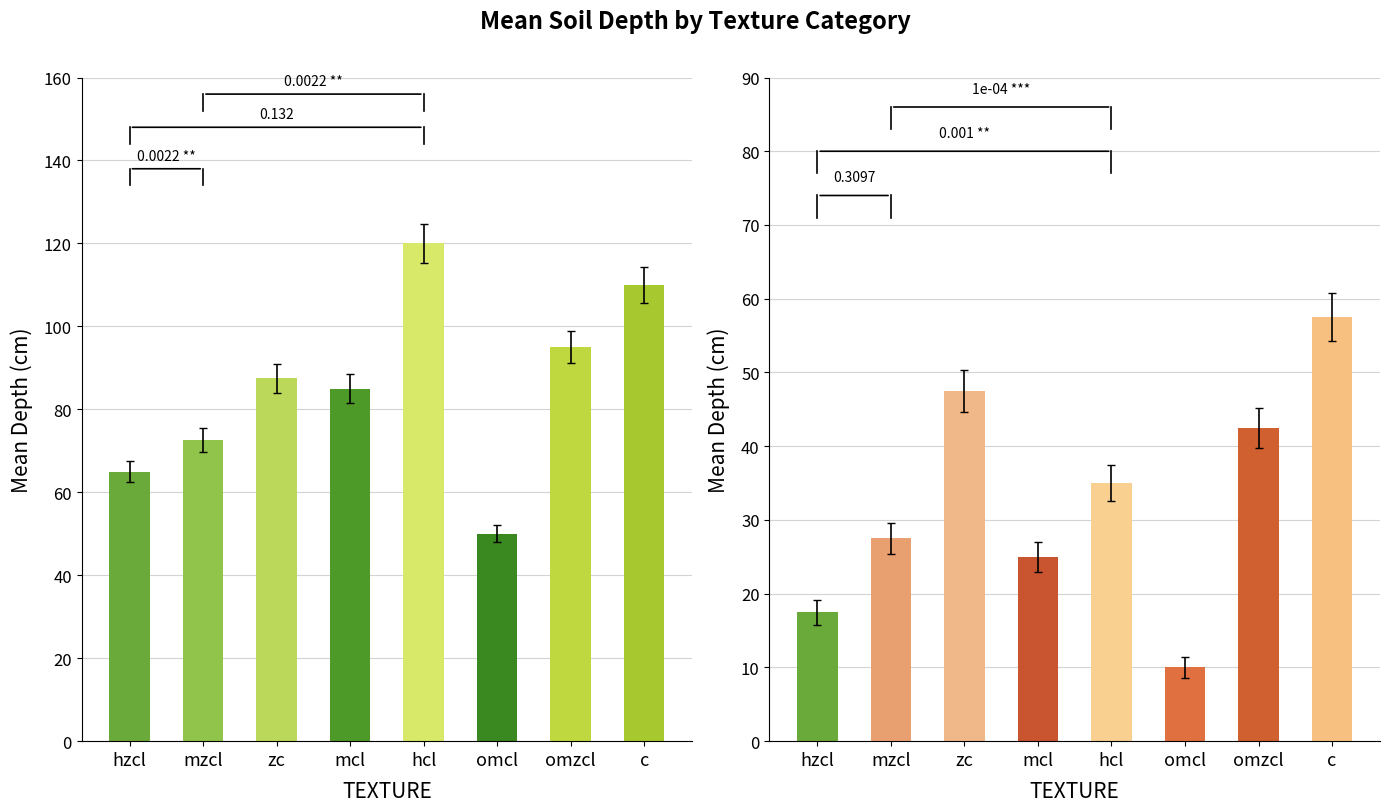

At which category is the sum across all series the highest?

c